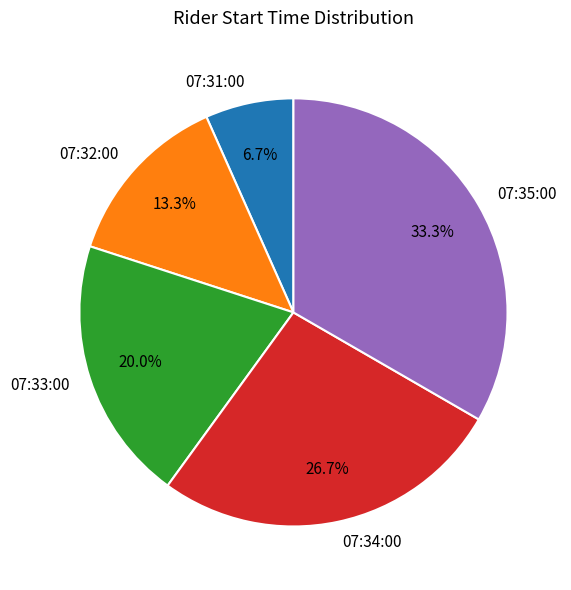

Do 07:35:00 and 07:33:00 together represent more than half of the pie?

Yes